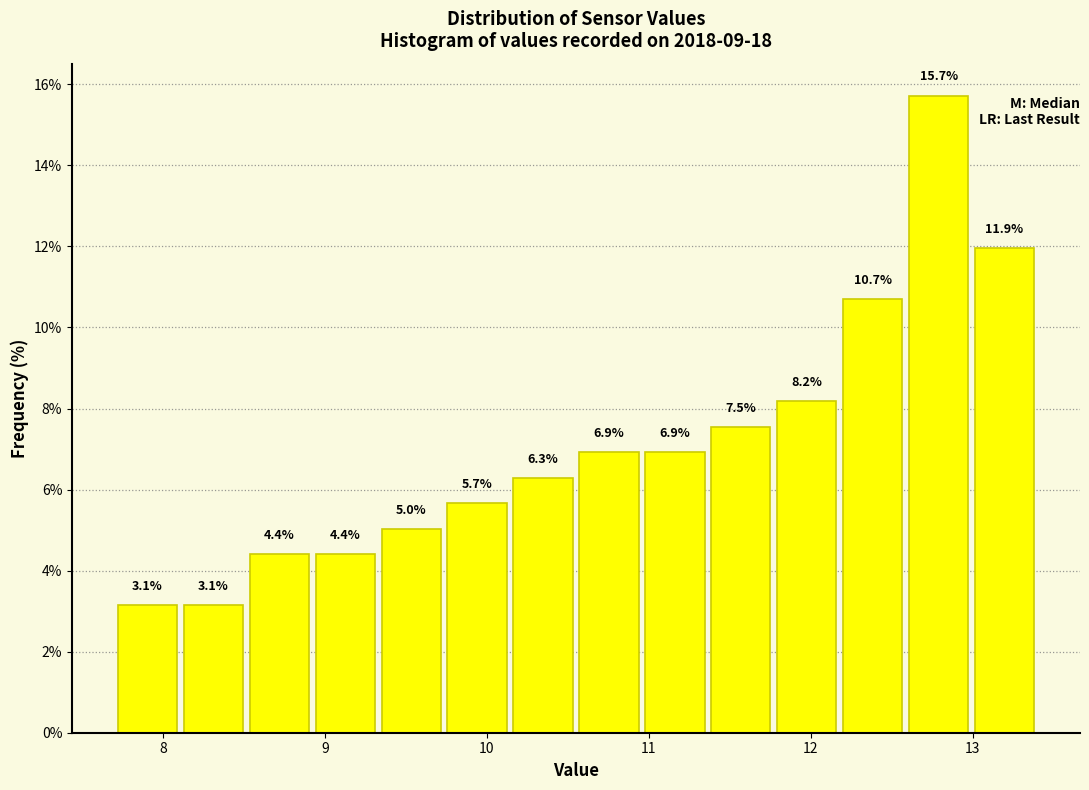

Reading left to right, transcribe this chart: for each bar, give the range it covers on the x-axis and its height. The bar edges are not printed on the chart, so give them approximately, as read against the axis.

7.7 to 8.1: 3.1
8.1 to 8.5: 3.1
8.5 to 8.9: 4.4
8.9 to 9.3: 4.4
9.3 to 9.7: 5.0
9.7 to 10.1: 5.7
10.1 to 10.6: 6.3
10.6 to 11.0: 6.9
11.0 to 11.4: 6.9
11.4 to 11.8: 7.5
11.8 to 12.2: 8.2
12.2 to 12.6: 10.7
12.6 to 13.0: 15.7
13.0 to 13.4: 11.9